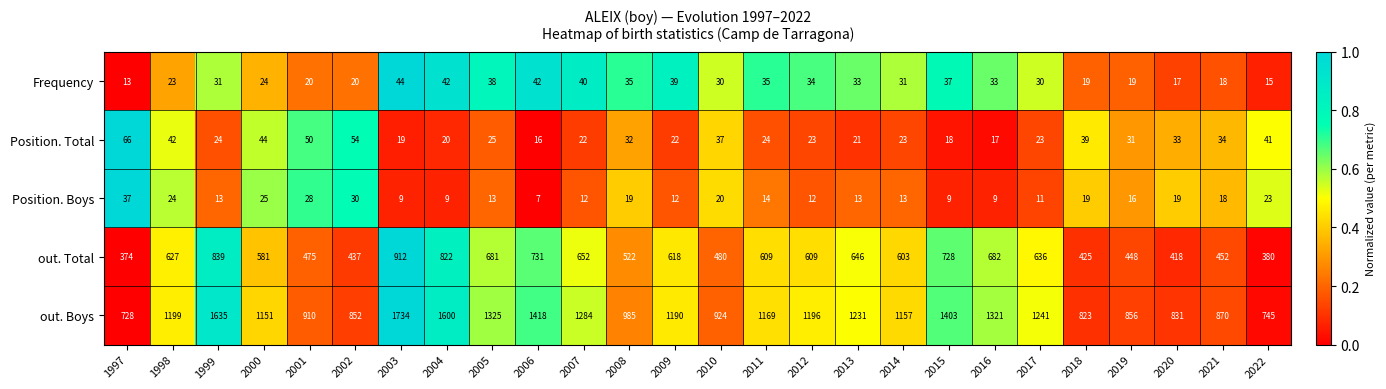

The value of out. Total at 2018 is 107. True or false?

False